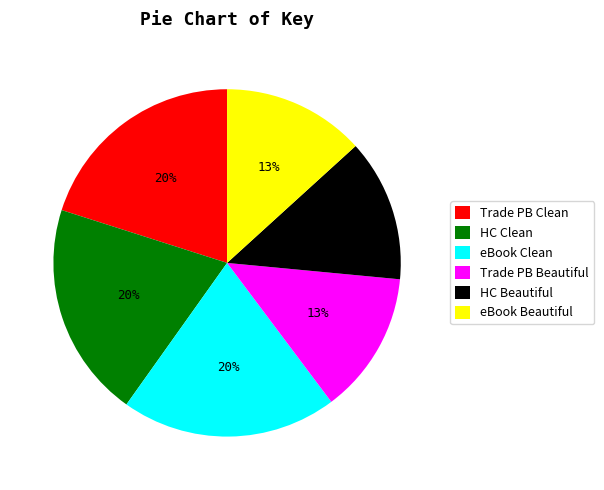

Is there a majority slice in this chart?

No